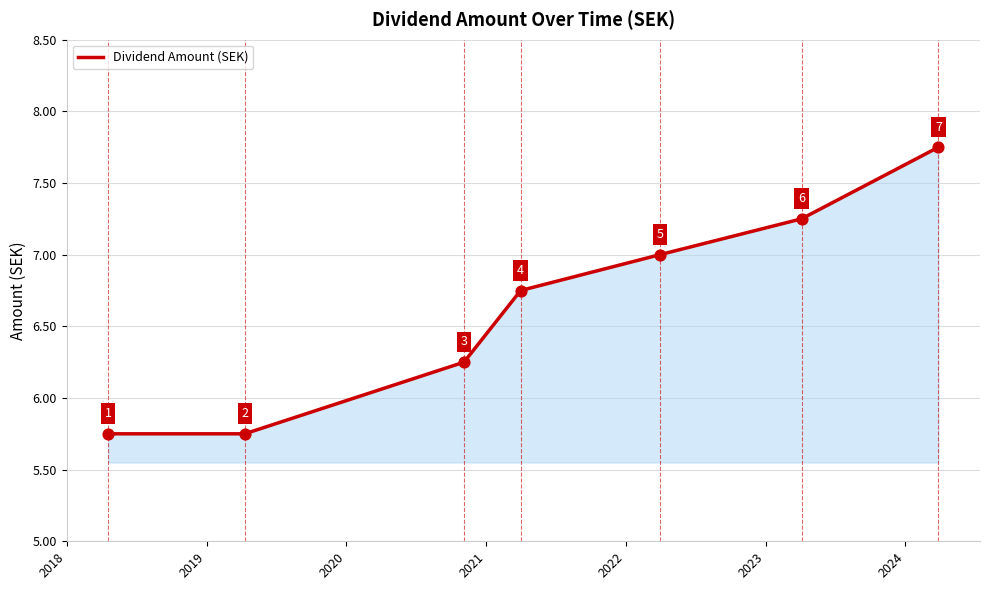

True or false: the data has more than 1 interior local peaks.

False